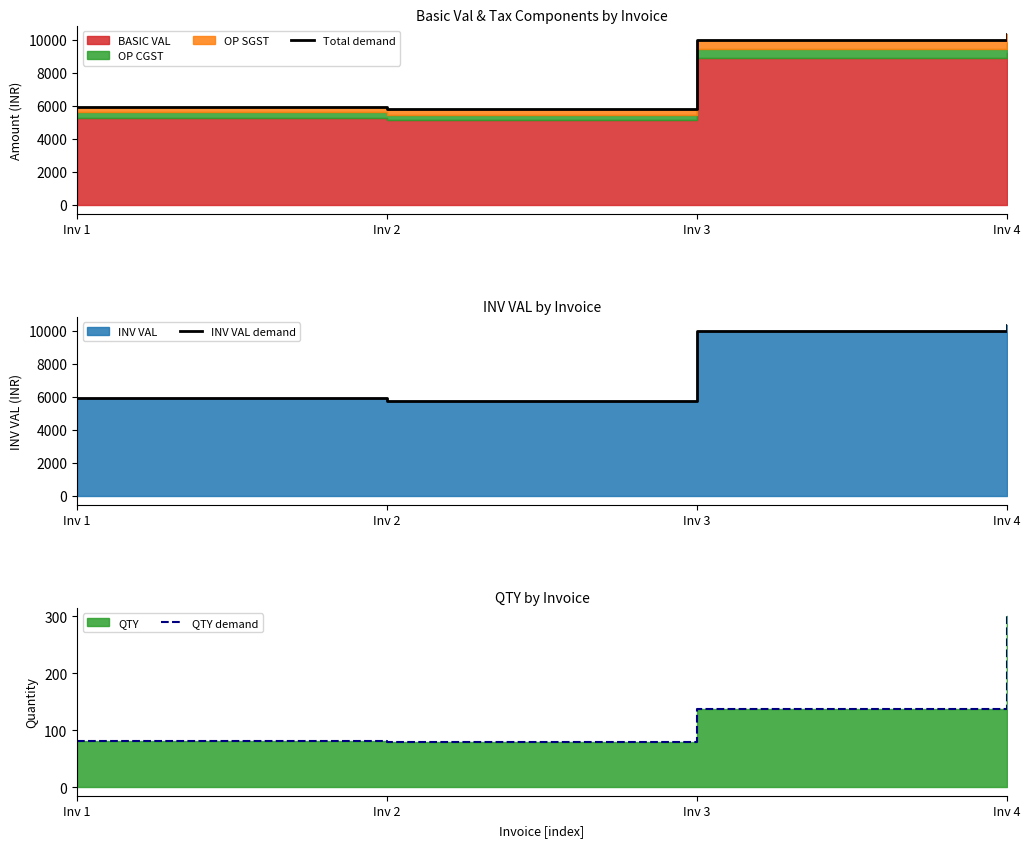

At which category does Total demand reach its first local valley?

Inv 2